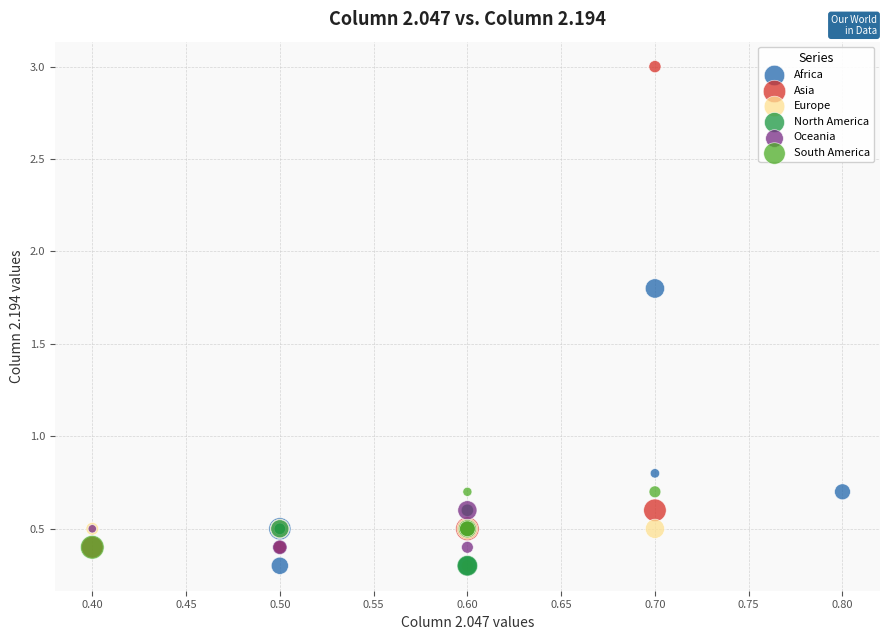

Which series contains the highest Y value?

Asia